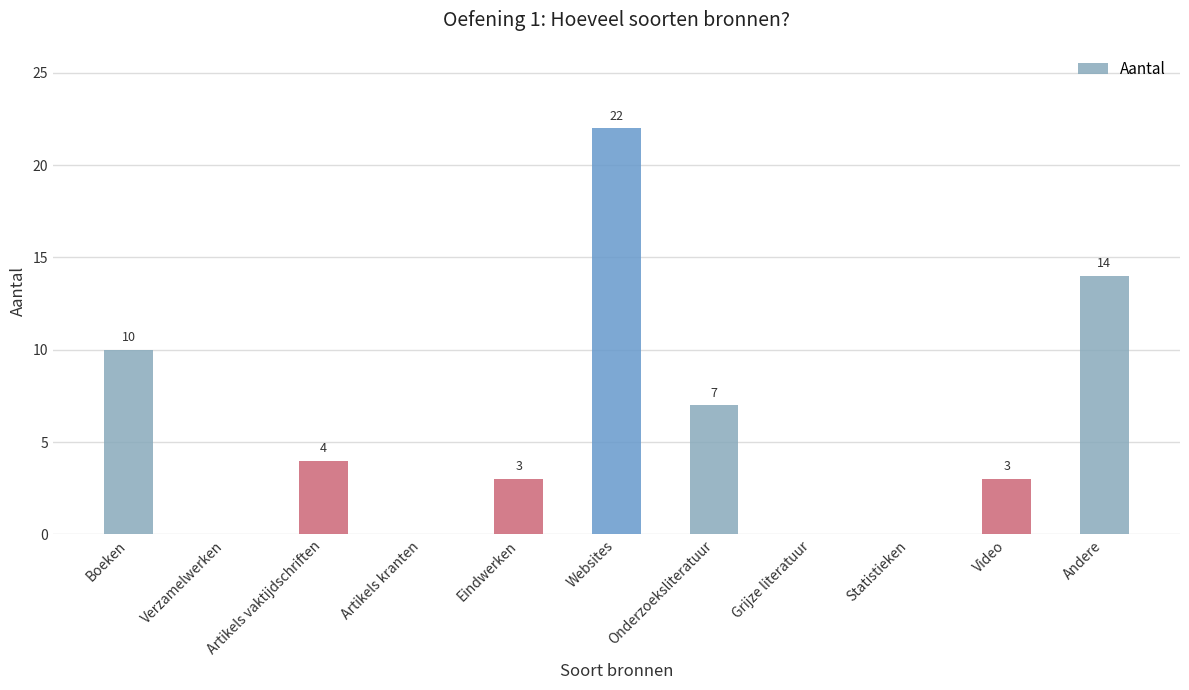

True or false: the data shows 10 at Statistieken.

False